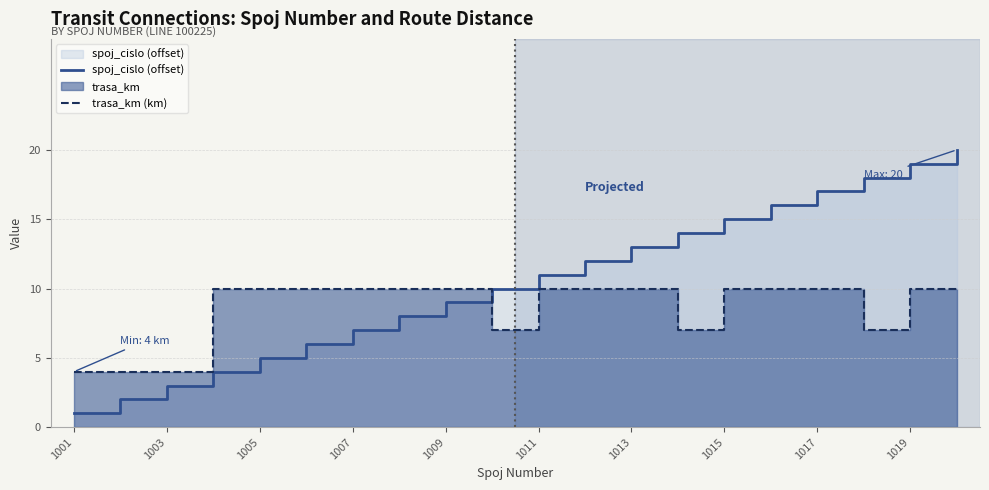

What position from the left is 11?

12